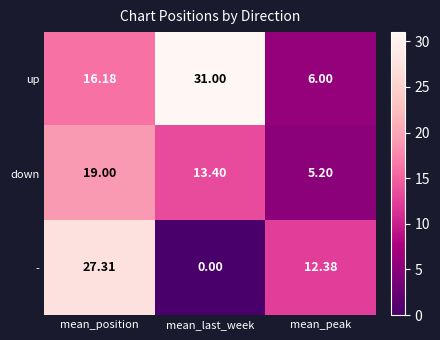

Which series has the largest range (max minus min)?

-